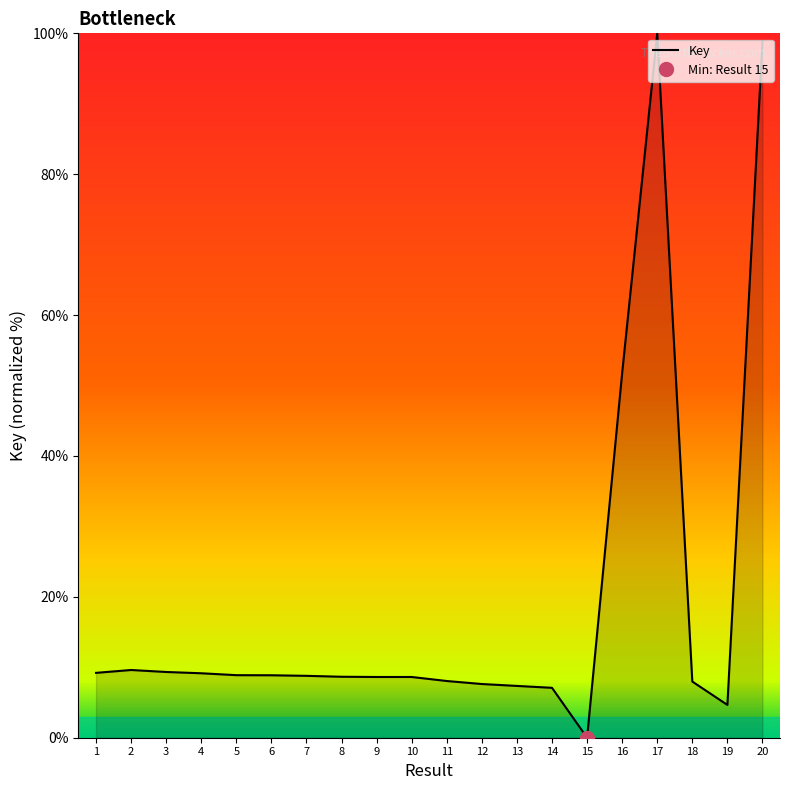

How many values are above zero?

19